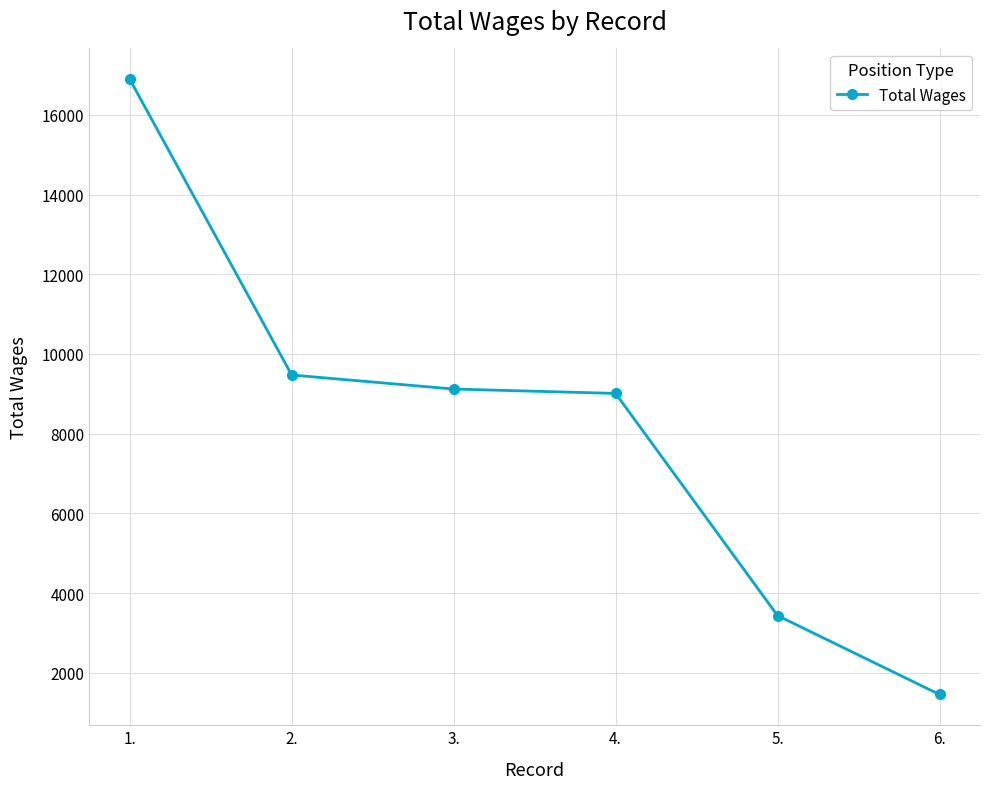

At which category does the chart reach its peak across all series?

1.